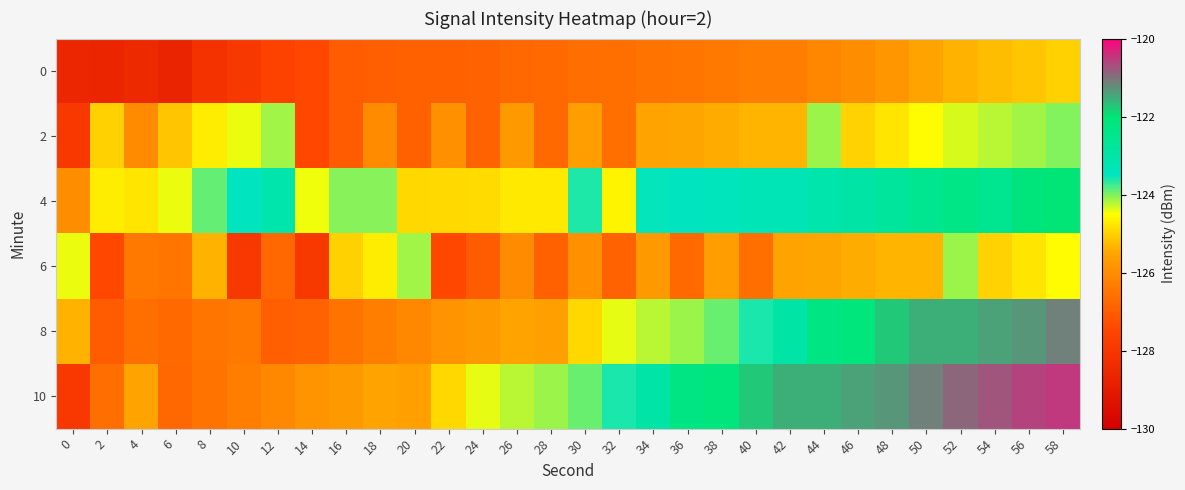

Reading left to right, what are all the values shown in this chart?

0: 0=-128.6	2=-128.6	4=-128.5	6=-128.7	8=-128.2	10=-128.0	12=-127.6	14=-127.4	16=-127.0	18=-126.9	20=-126.9	22=-126.9	24=-126.9	26=-126.7	28=-126.7	30=-126.6	32=-126.6	34=-126.5	36=-126.5	38=-126.4	40=-126.3	42=-126.3	44=-126.1	46=-126.0	48=-125.8	50=-125.5	52=-125.3	54=-125.2	56=-125.1	58=-125.0
2: 0=-127.9	2=-125.0	4=-126.0	6=-125.1	8=-124.7	10=-124.4	12=-124.1	14=-127.4	16=-127.0	18=-126.0	20=-126.9	22=-125.9	24=-126.9	26=-125.7	28=-126.7	30=-125.6	32=-126.6	34=-125.5	36=-125.5	38=-125.4	40=-125.3	42=-125.3	44=-124.1	46=-125.0	48=-124.8	50=-124.5	52=-124.3	54=-124.2	56=-124.1	58=-124.0
4: 0=-126.0	2=-124.7	4=-124.8	6=-124.4	8=-123.9	10=-123.5	12=-123.1	14=-124.4	16=-124.0	18=-124.0	20=-124.9	22=-124.9	24=-124.9	26=-124.7	28=-124.7	30=-123.6	32=-124.6	34=-123.5	36=-123.5	38=-123.4	40=-123.3	42=-123.3	44=-123.1	46=-123.0	48=-122.8	50=-122.5	52=-122.3	54=-122.6	56=-122.1	58=-122.0
6: 0=-124.4	2=-127.4	4=-126.4	6=-126.5	8=-125.3	10=-128.0	12=-126.8	14=-127.9	16=-125.0	18=-124.7	20=-124.1	22=-127.4	24=-127.0	26=-126.0	28=-126.9	30=-125.9	32=-126.9	34=-125.7	36=-126.7	38=-125.6	40=-126.6	42=-125.5	44=-125.5	46=-125.4	48=-125.3	50=-125.3	52=-124.1	54=-125.0	56=-124.8	58=-124.5
8: 0=-125.3	2=-127.0	4=-126.6	6=-126.7	8=-126.5	10=-126.4	12=-126.9	14=-126.9	16=-126.5	18=-126.3	20=-126.1	22=-125.8	24=-125.7	26=-125.5	28=-125.6	30=-124.9	32=-124.4	34=-124.2	36=-124.1	38=-123.9	40=-123.6	42=-123.0	44=-122.3	46=-122.1	48=-121.7	50=-121.5	52=-121.5	54=-121.4	56=-121.3	58=-121.1
10: 0=-128.0	2=-126.6	4=-125.5	6=-126.7	8=-126.5	10=-126.3	12=-126.1	14=-125.8	16=-125.7	18=-125.5	20=-125.6	22=-124.9	24=-124.4	26=-124.2	28=-124.1	30=-123.9	32=-123.6	34=-123.0	36=-122.3	38=-122.1	40=-121.7	42=-121.5	44=-121.5	46=-121.4	48=-121.3	50=-121.1	52=-120.9	54=-120.8	56=-120.6	58=-120.5